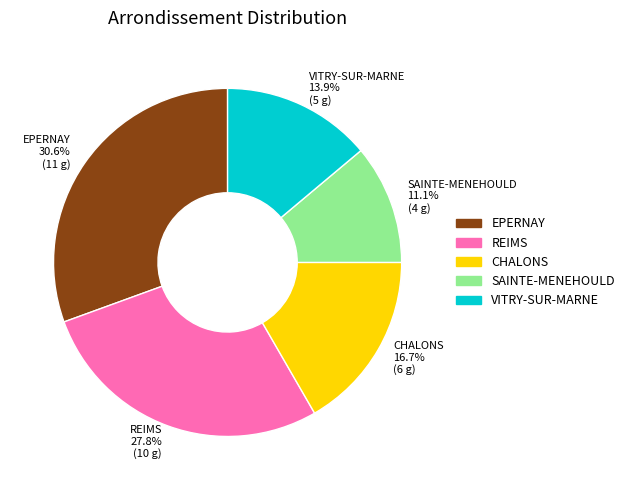

Approximately how many times larger is the value at SAINTE-MENEHOULD compared to REIMS?

0.4